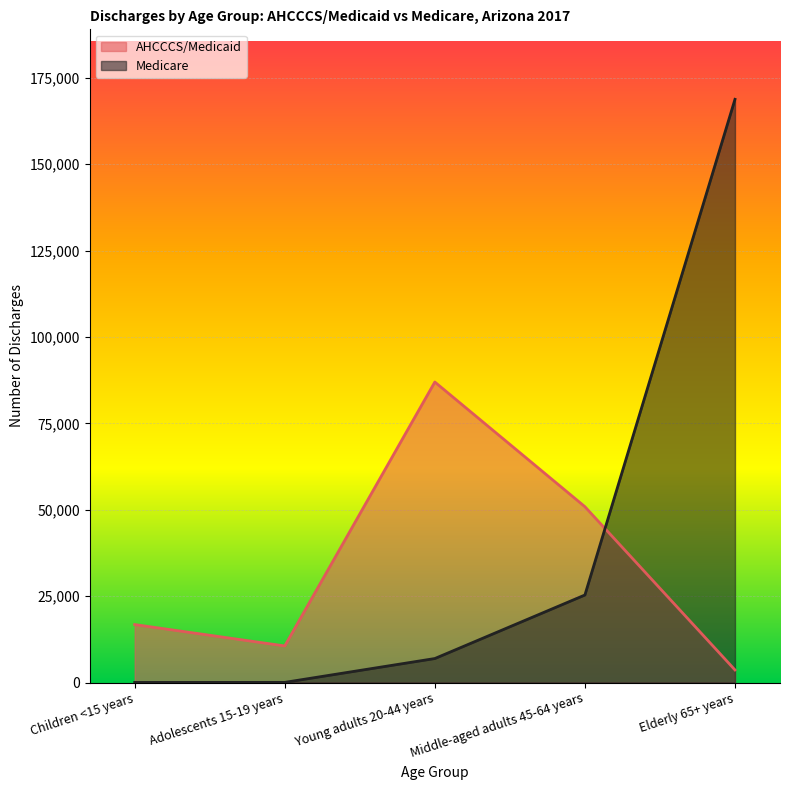

List the labels in order of AHCCCS/Medicaid value, smallest first.

Elderly 65+ years, Adolescents 15-19 years, Children <15 years, Middle-aged adults 45-64 years, Young adults 20-44 years